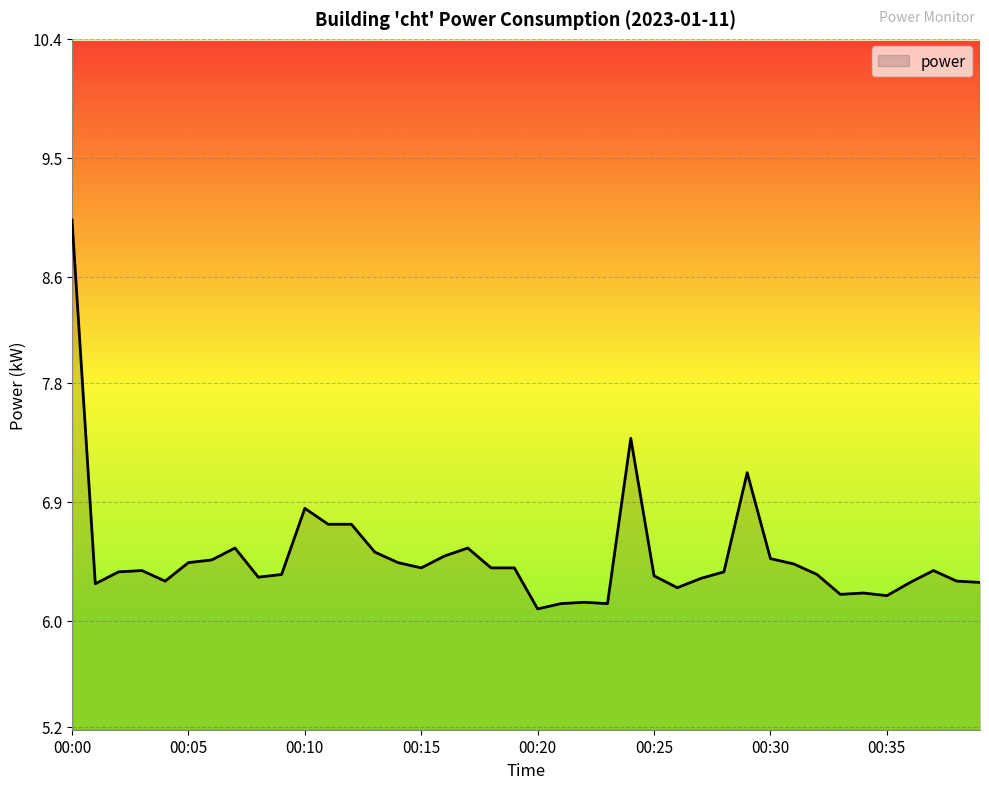

What is the minimum value shown in the chart?

6.1